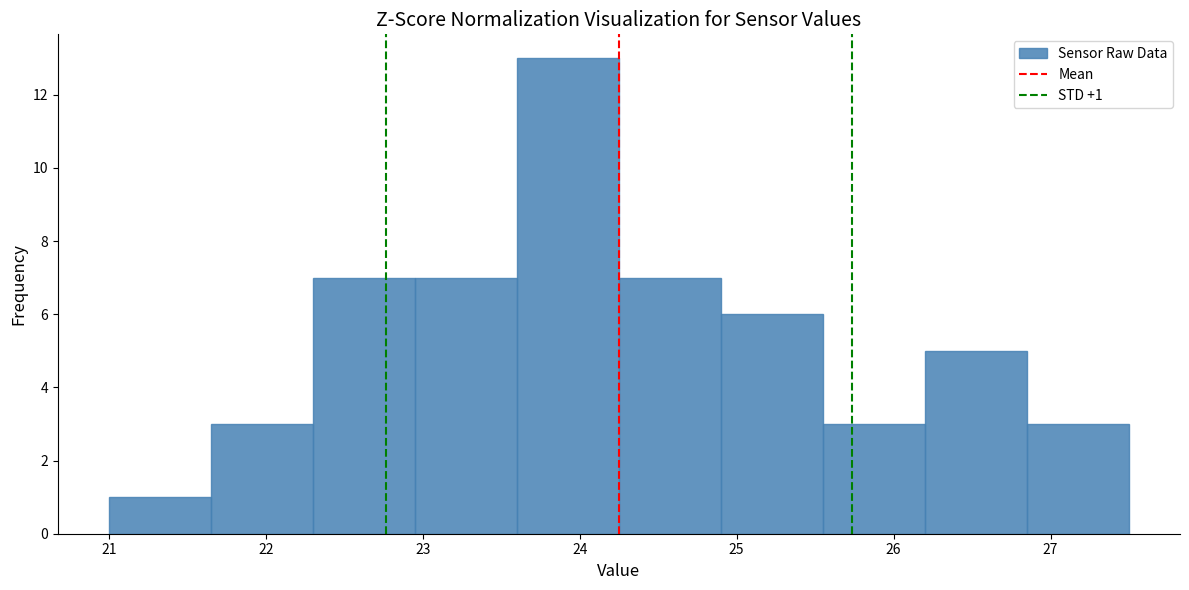

Over which range of the x-axis is the bar tallest?

23.60 to 24.25